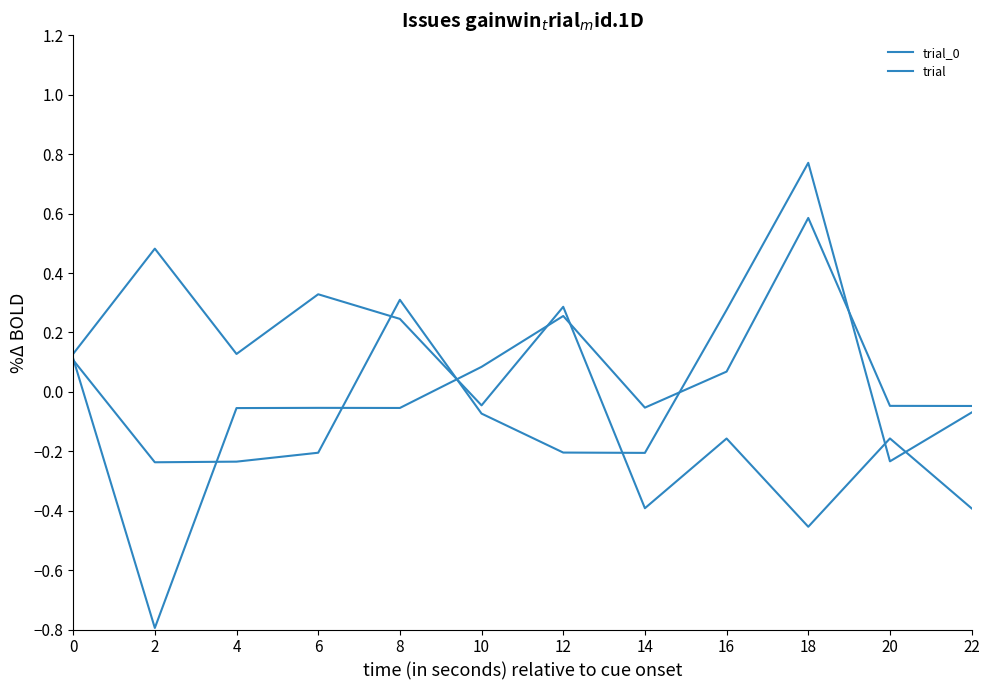

What is the difference between the maximum and second lowest values?

0.6